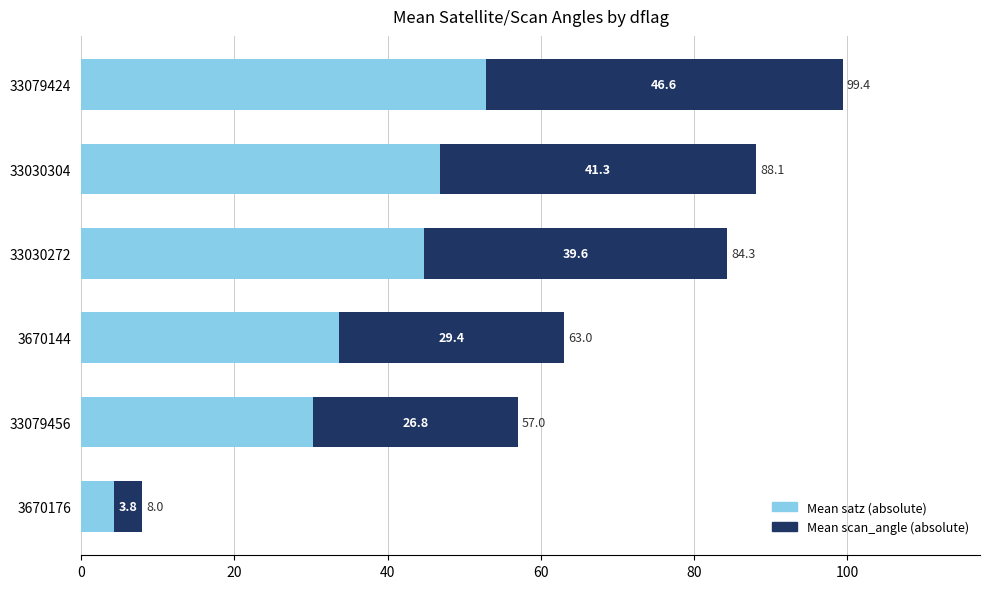

List the labels in order of Mean satz (absolute) value, smallest first.

3670176, 33079456, 3670144, 33030272, 33030304, 33079424